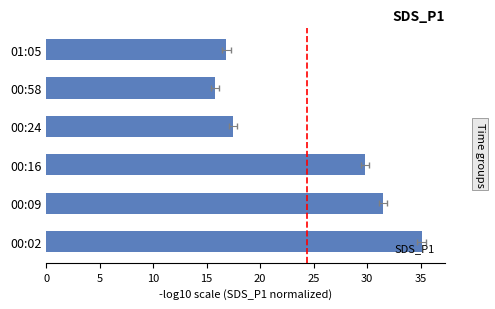

What is the value of the 5th bar from the left?

15.8